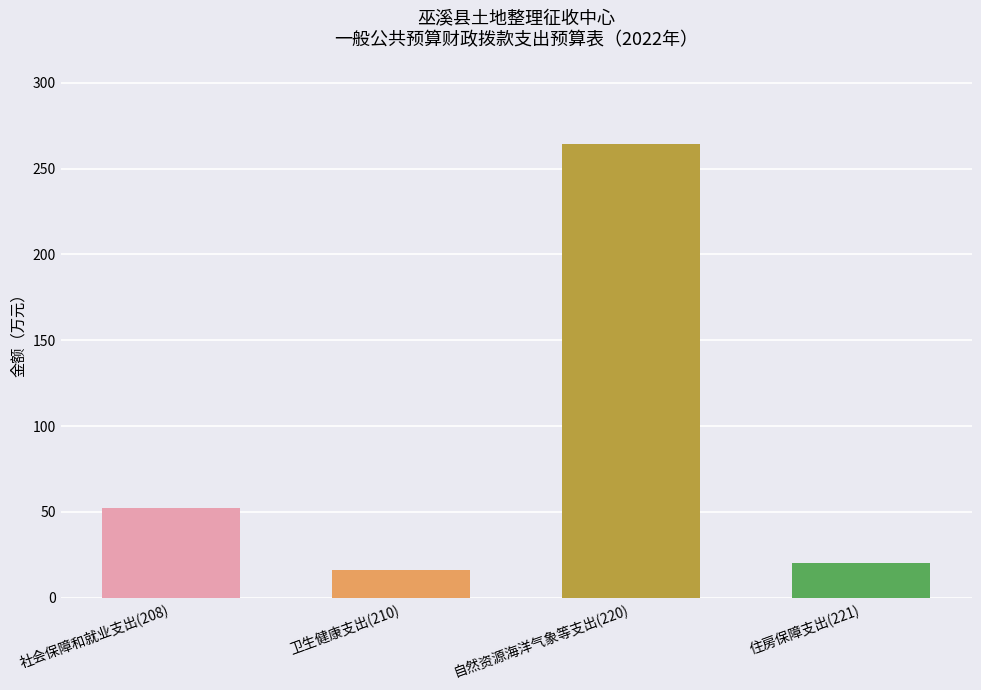

Reading right to left, what are all the values shown in this chart?

20.2	264.4	16.0	52.3